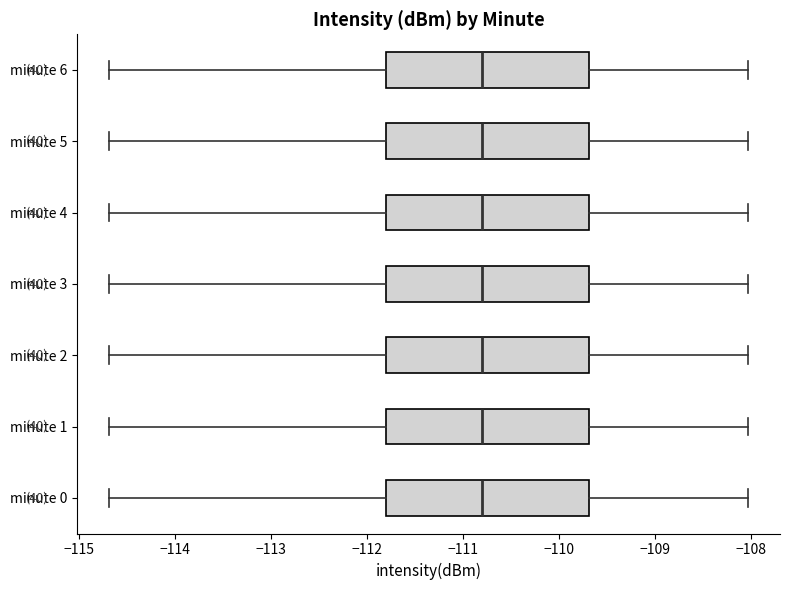

Reading bottom to top, transcribe this box plot: for each box, give where its median line is, the range the box spans, and where its two whiskers end, as read against the x-axis. The values are not printed on the chart, so give them approximately, as read against the axis.

minute 0: median -110.8, box -111.8 to -109.7, whiskers -114.7 to -108.0
minute 1: median -110.8, box -111.8 to -109.7, whiskers -114.7 to -108.0
minute 2: median -110.8, box -111.8 to -109.7, whiskers -114.7 to -108.0
minute 3: median -110.8, box -111.8 to -109.7, whiskers -114.7 to -108.0
minute 4: median -110.8, box -111.8 to -109.7, whiskers -114.7 to -108.0
minute 5: median -110.8, box -111.8 to -109.7, whiskers -114.7 to -108.0
minute 6: median -110.8, box -111.8 to -109.7, whiskers -114.7 to -108.0